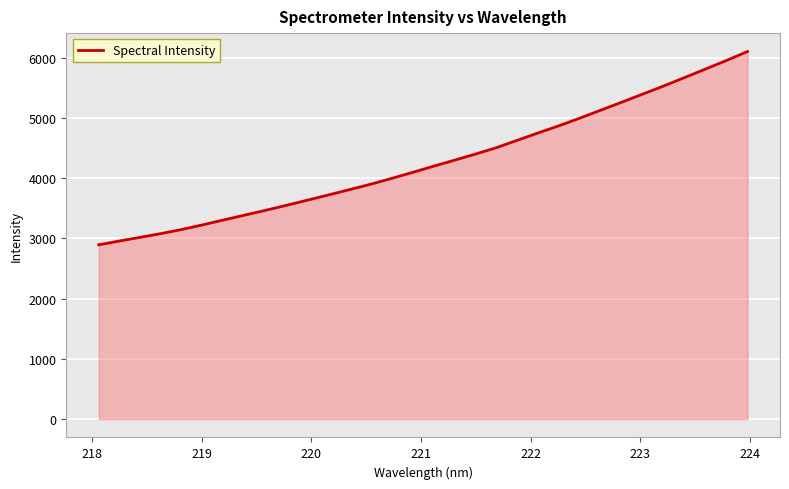

What is the difference between the maximum and minimum values?

3208.5